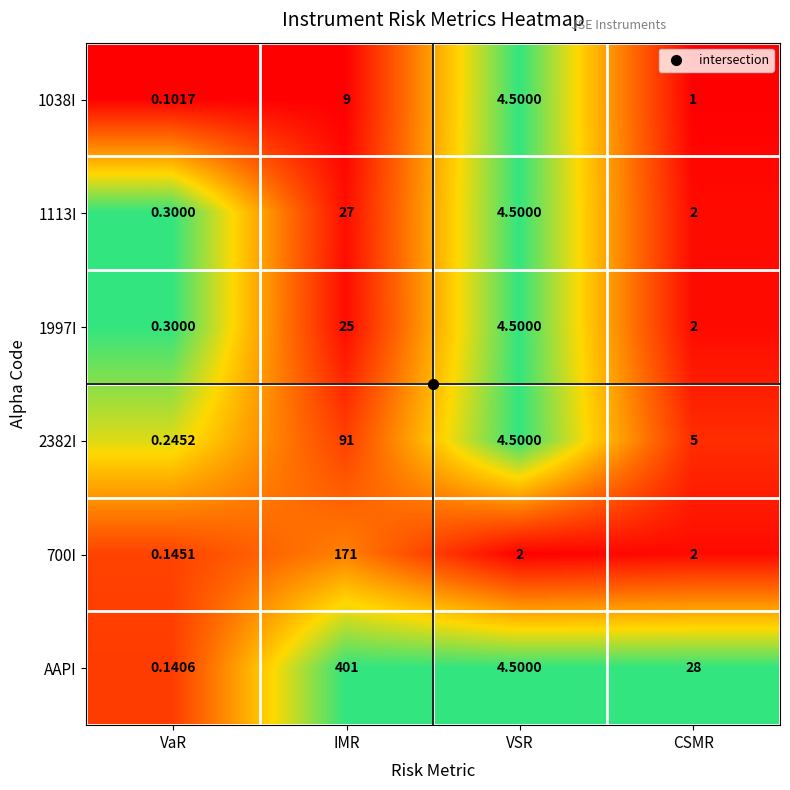

What is the maximum value shown in the chart?

401.0